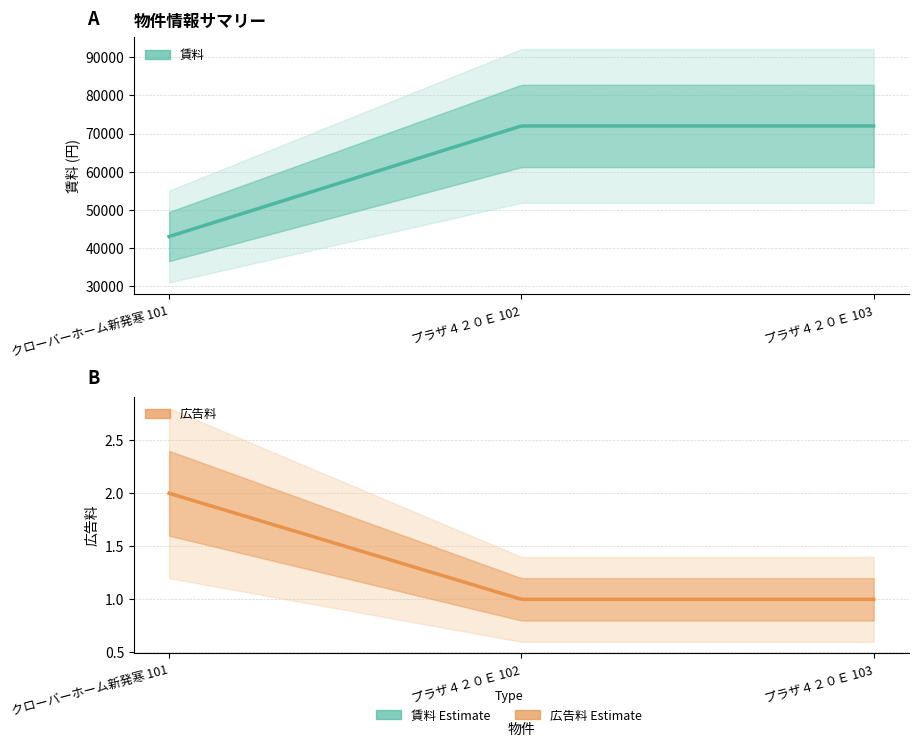

How many series are shown in this chart?

2